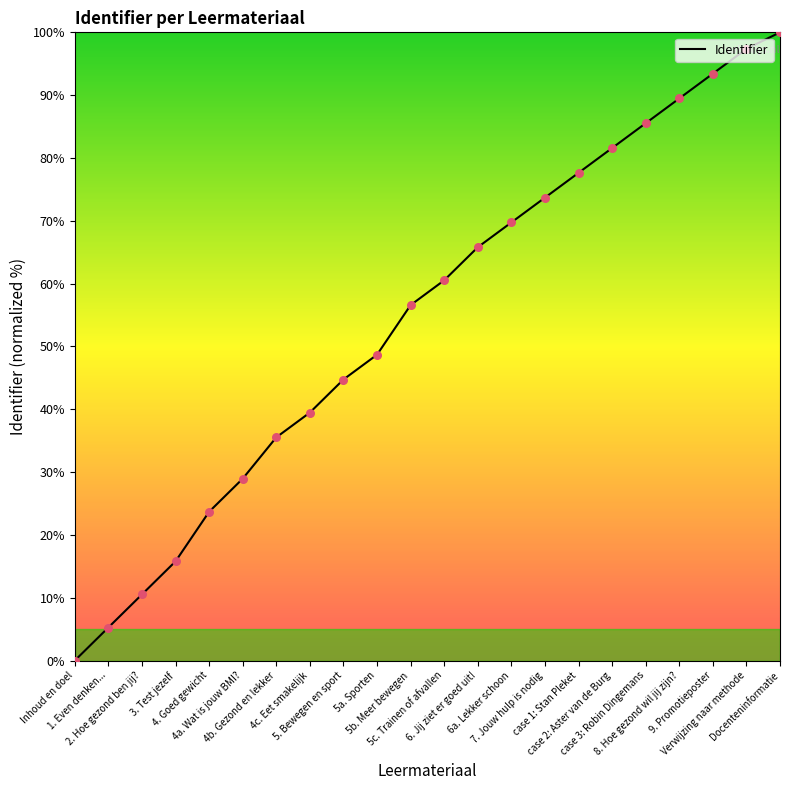

What is the change in value from case 1: Stan Pleket to Docenteninformatie?

+22.4